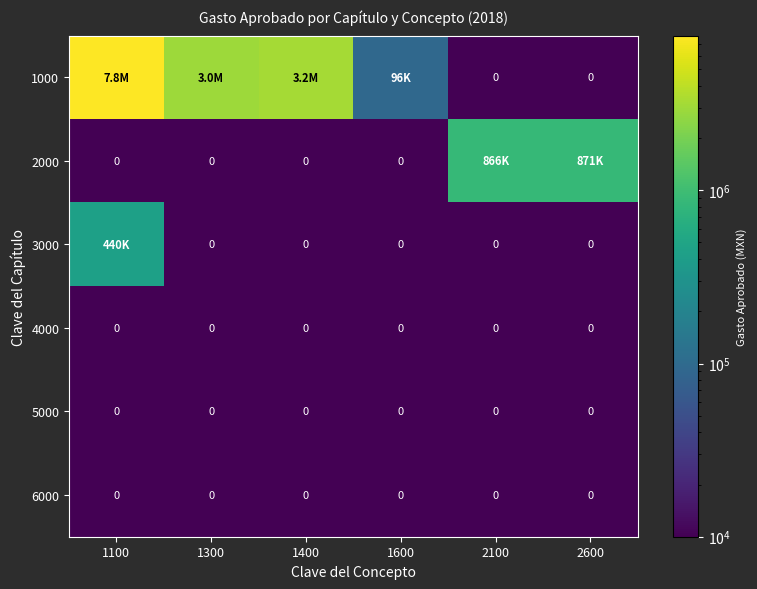

Between 2100 and 1100, which is larger?

1100